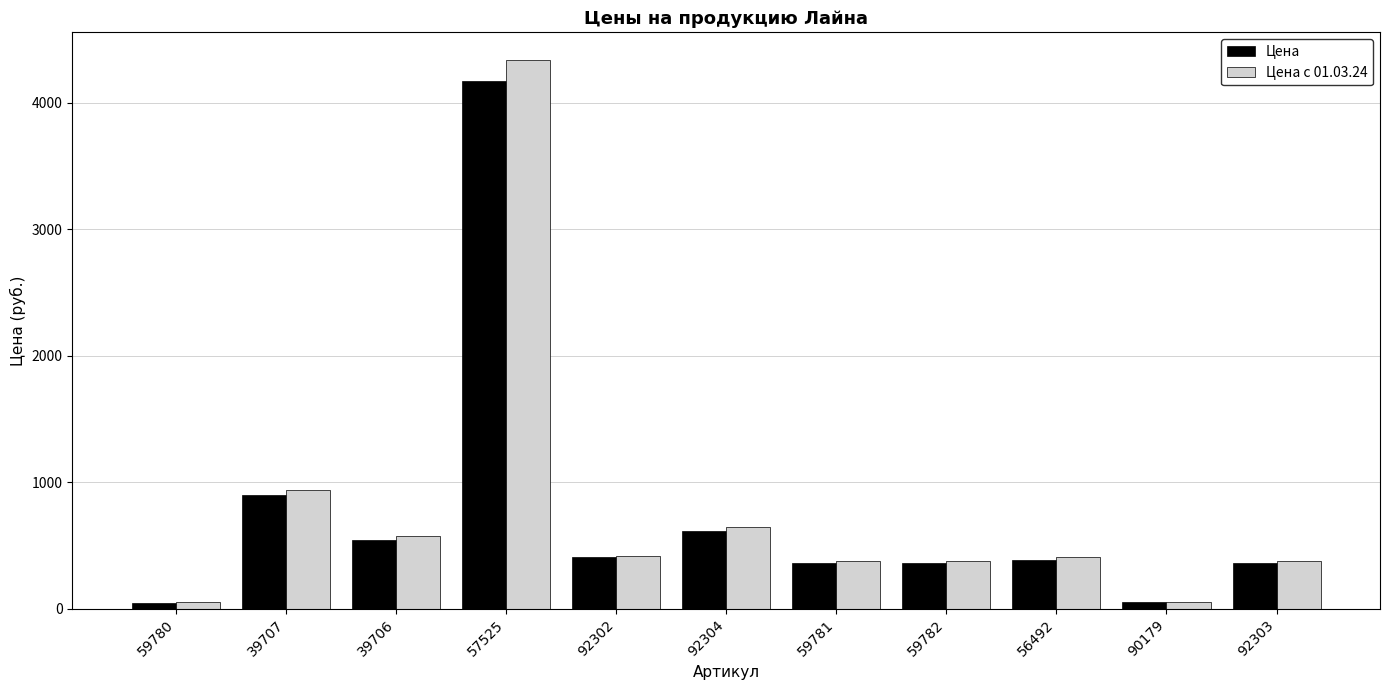

What is the maximum value for Цена с 01.03.24?

4340.0